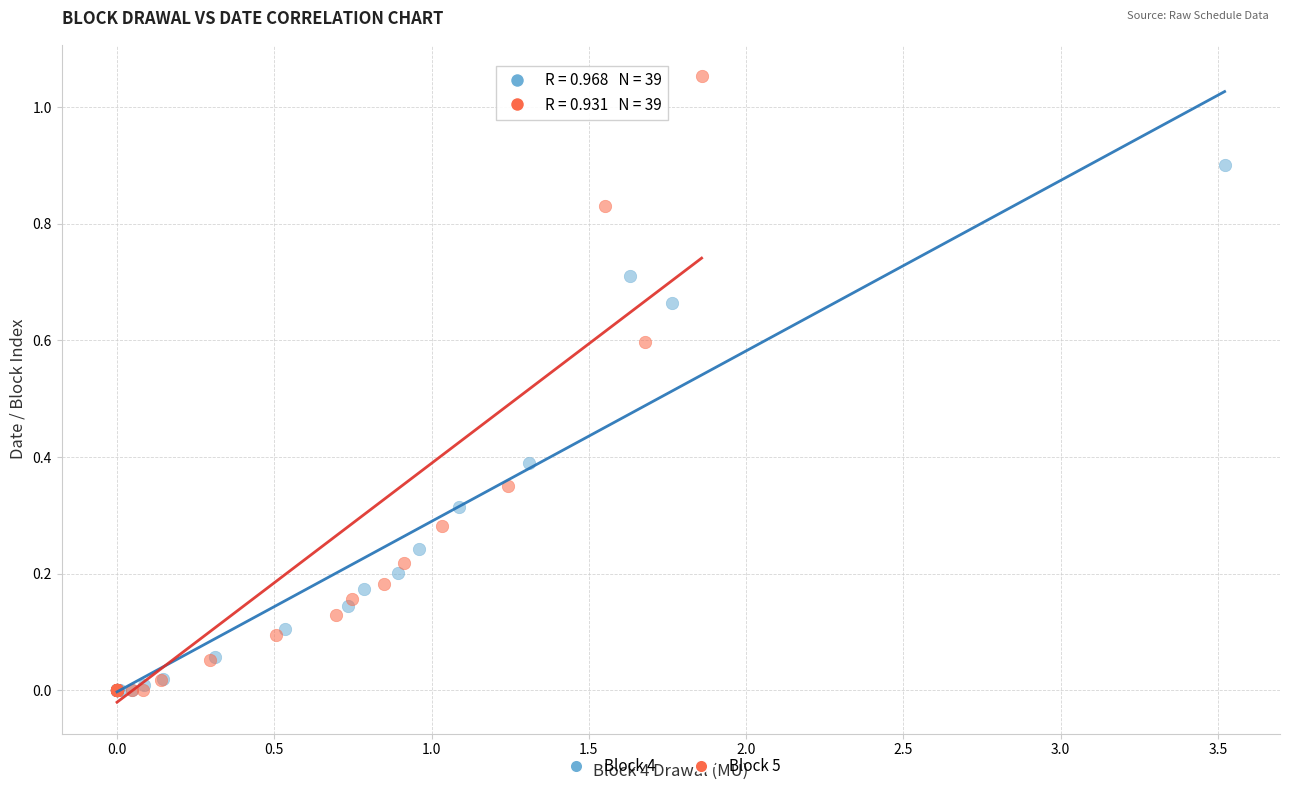

Which series contains the highest Y value?

Block 5